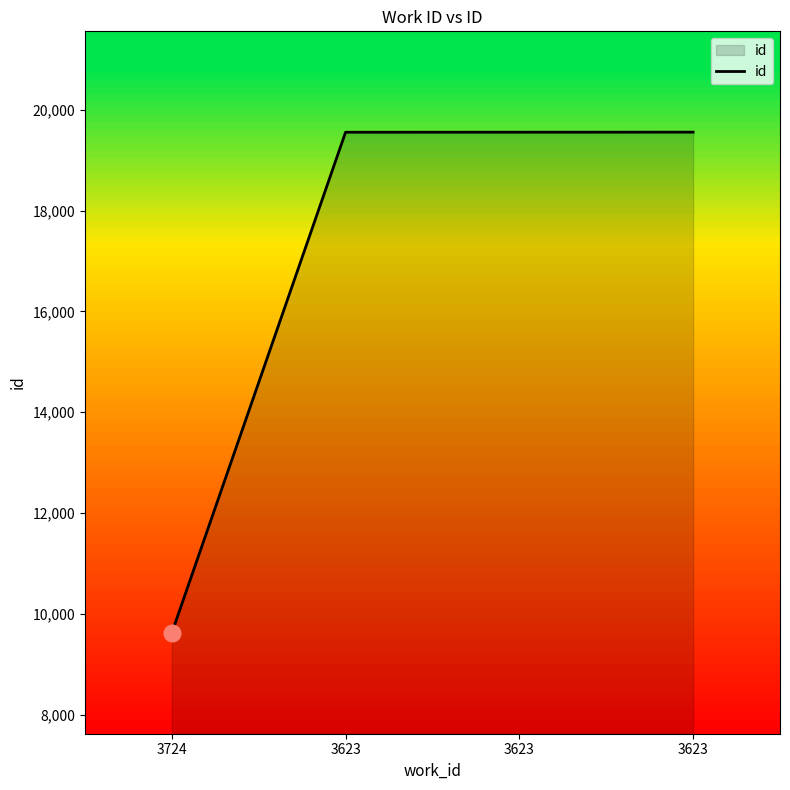

Between 3724 and 3623, which is larger?

3623